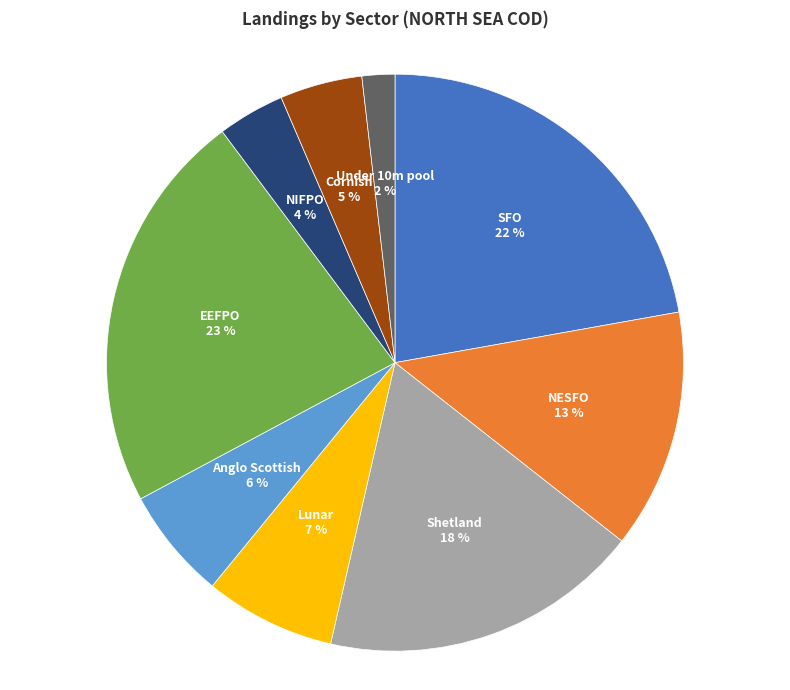

To the nearest percent, what portion does SFO represent?

22%